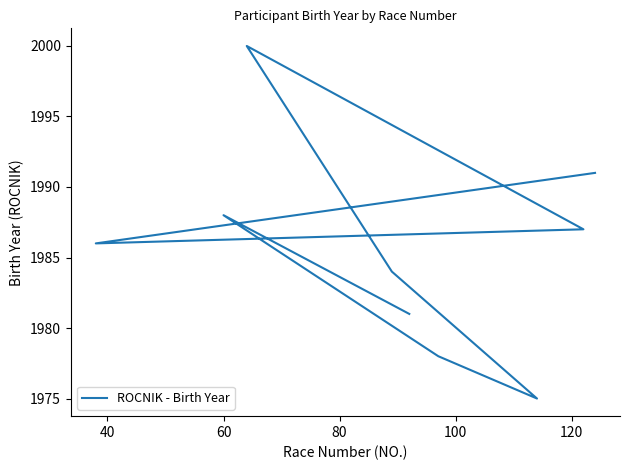

How many data points are less than 1986?

4